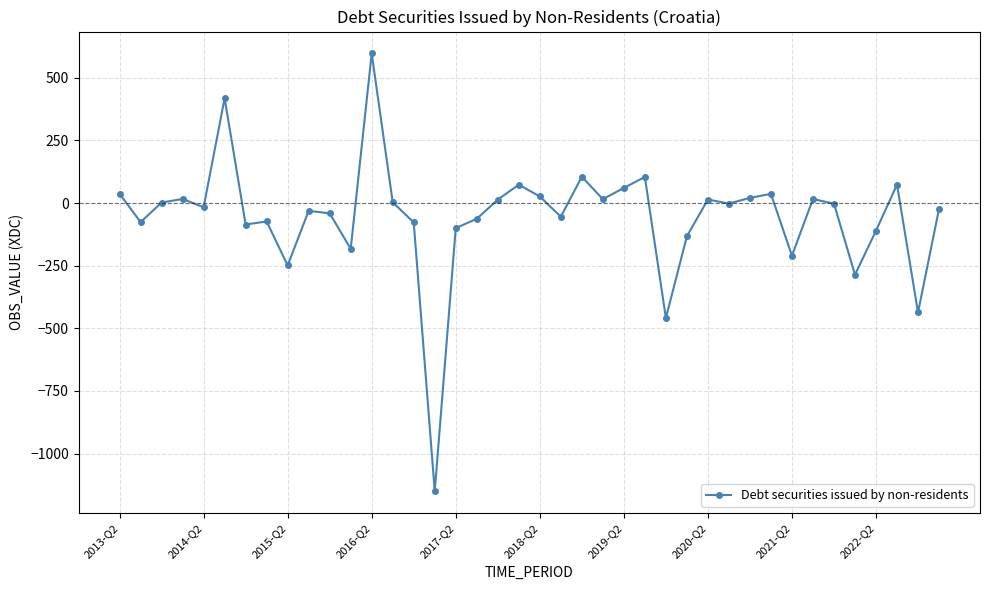

True or false: there are more than 1 points higher than both neighbors.

True